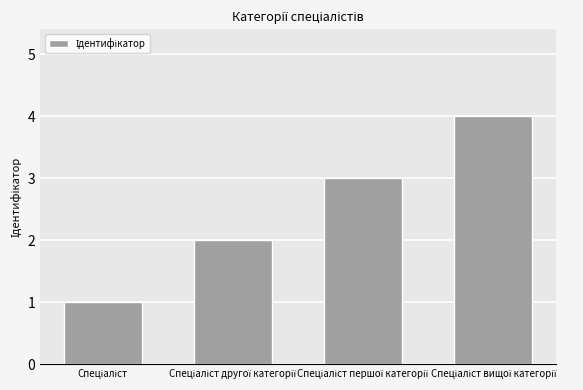

What is the sum of all values?

10